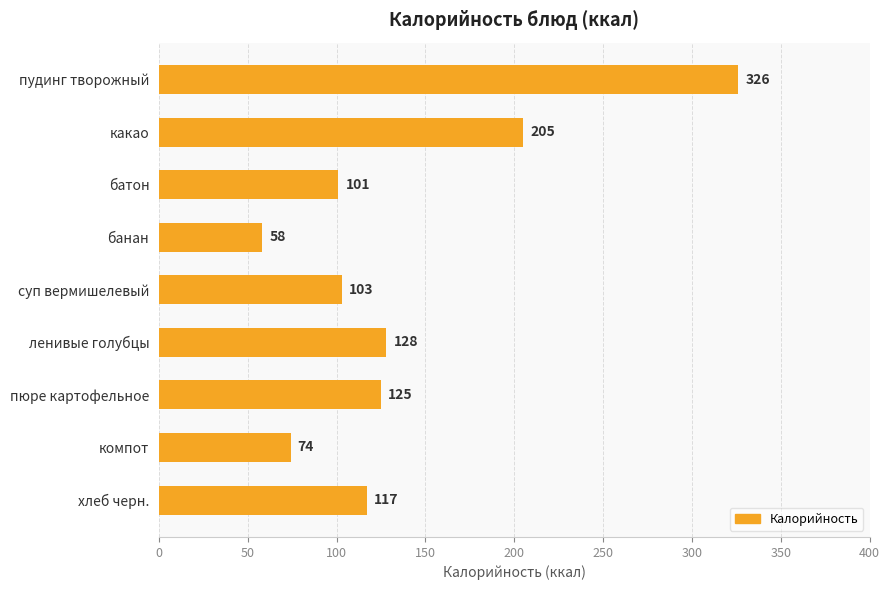

Which category has the lowest value across all series?

банан